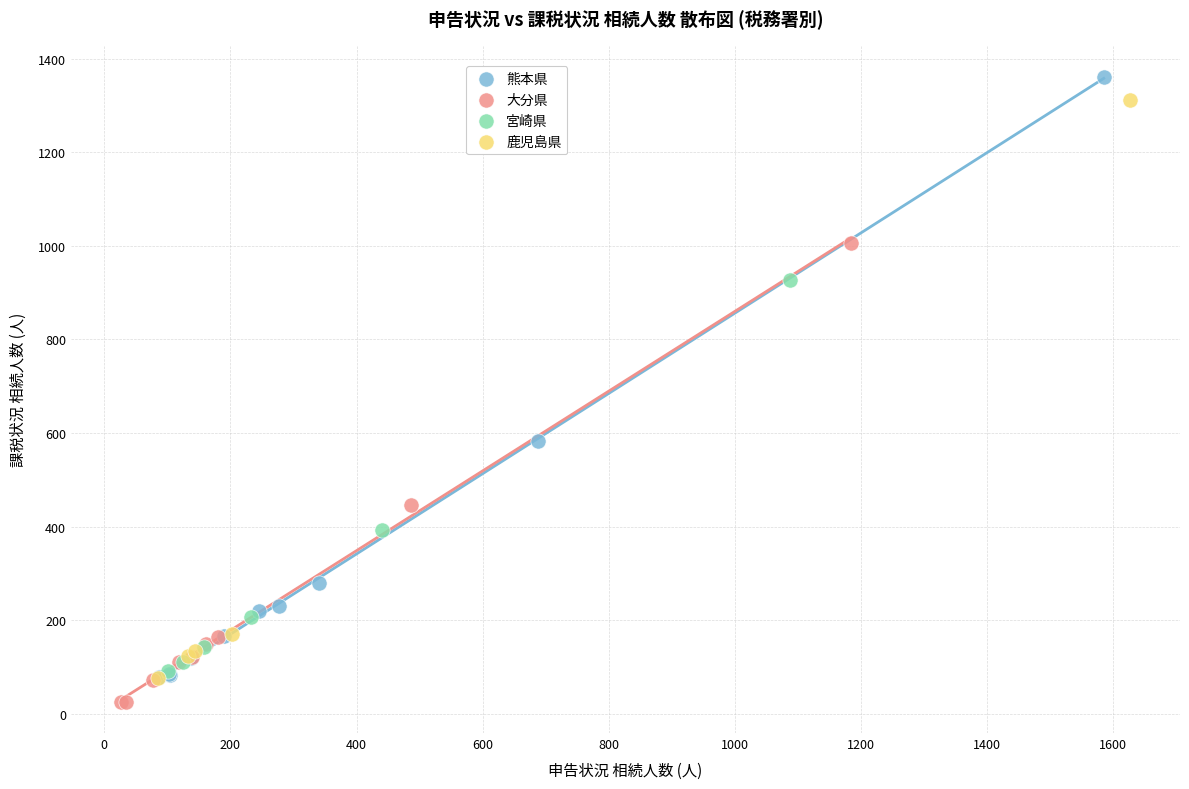

Which series has the largest Y range (max minus min)?

熊本県